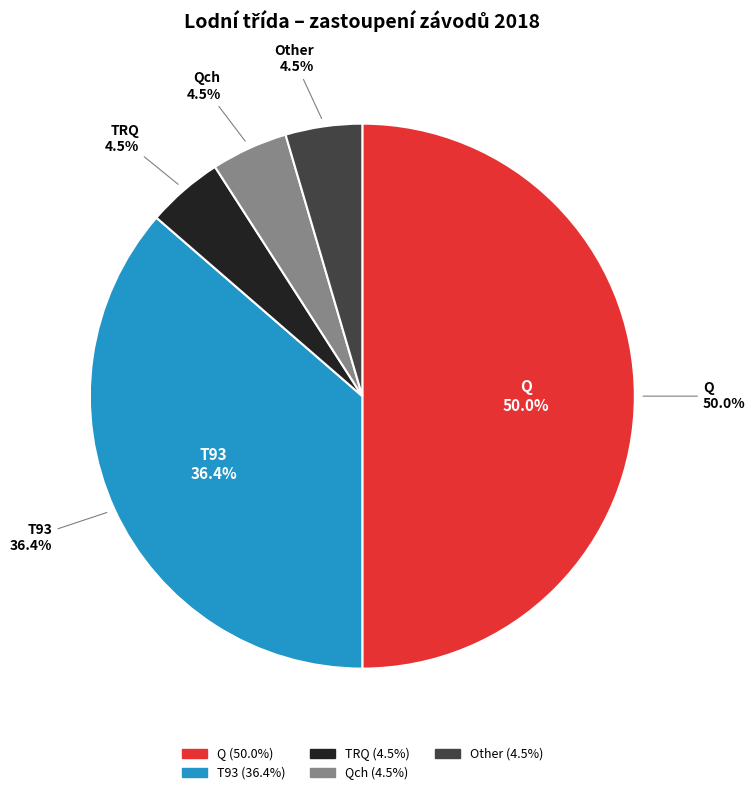

To the nearest percent, what percentage of the pie is T93?

36%